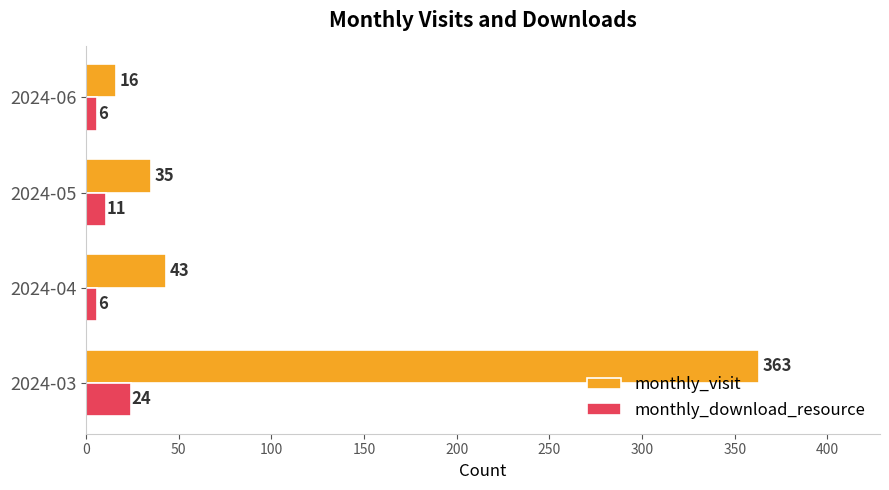

List the series in order of their overall mean, lowest first.

monthly_download_resource, monthly_visit